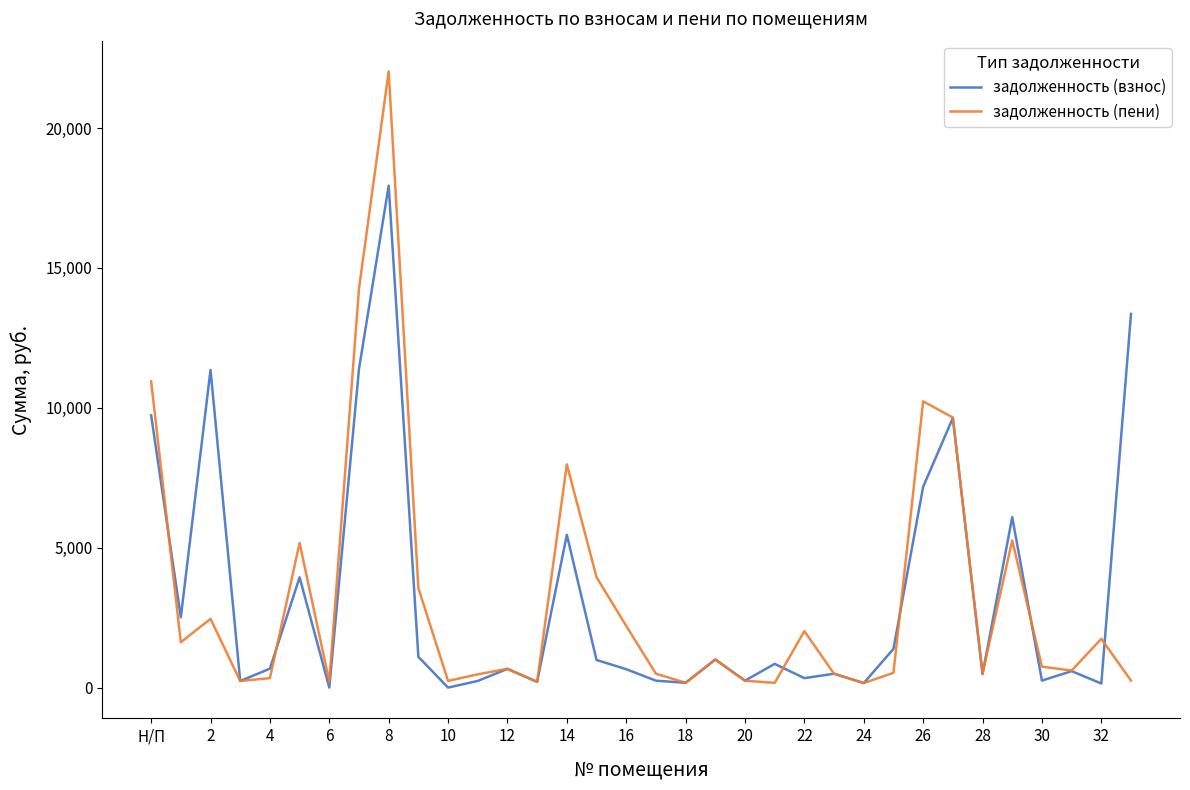

What is the highest value of the задолженность (пени) series?

22021.4